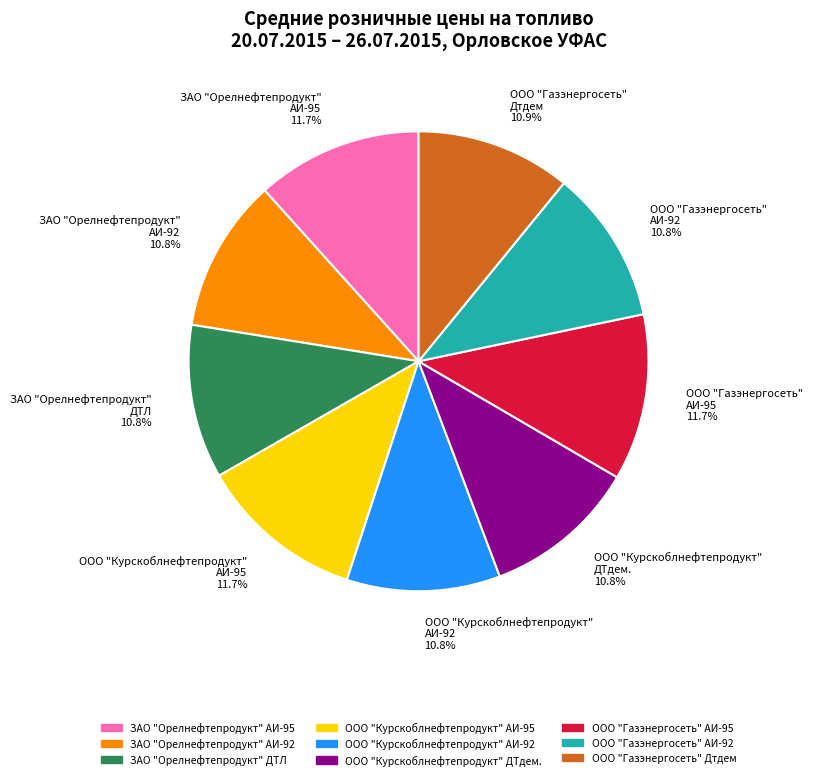

Is there any slice that represents more than half of the pie?

No